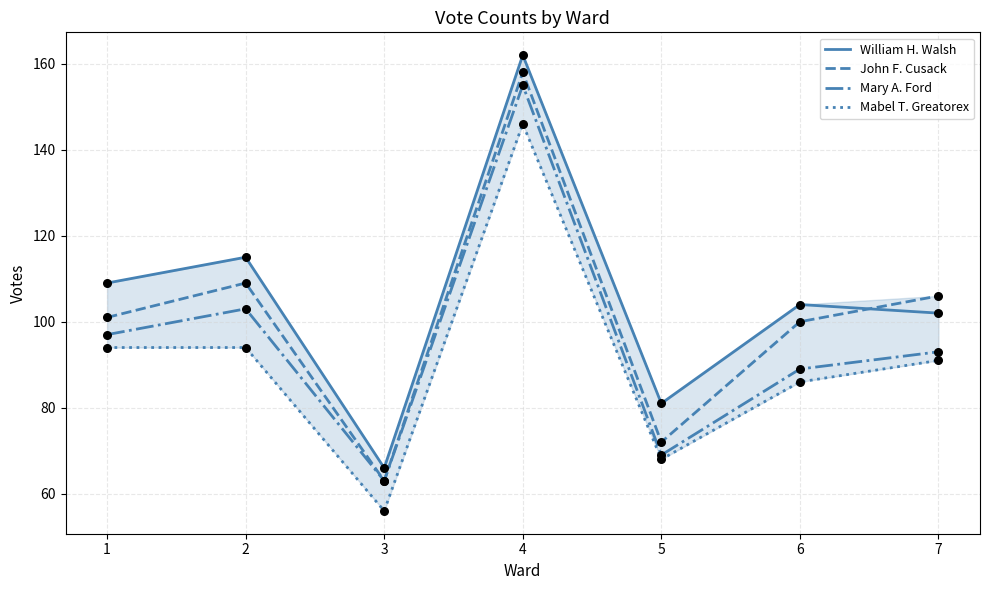

Which series reaches the minimum Y coordinate?

Mabel T. Greatorex